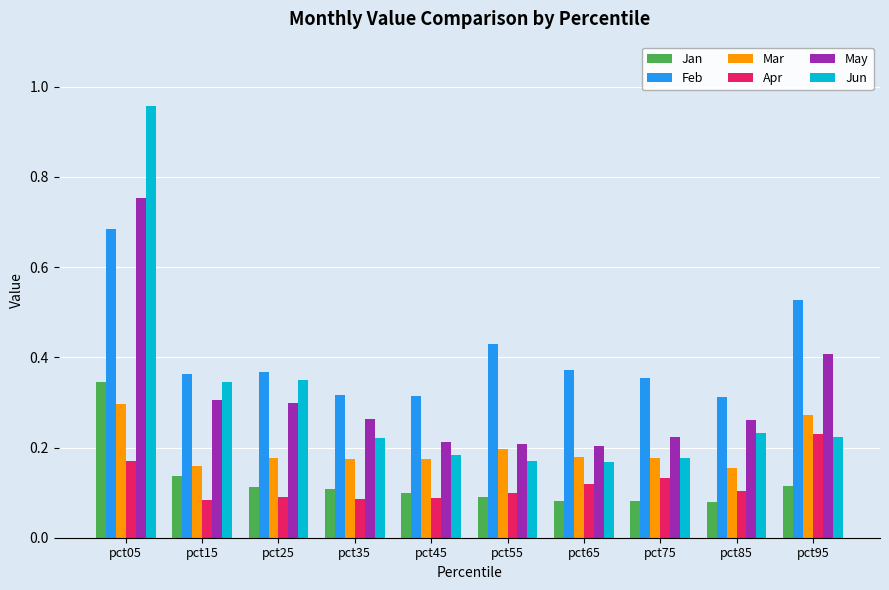

What is the sum of all Mar values?

2.0